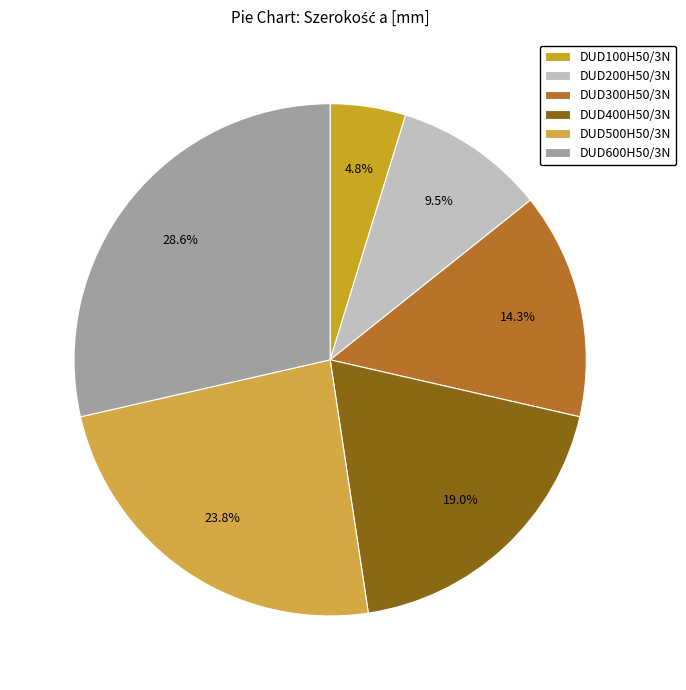

Which category has the biggest portion of the pie?

DUD600H50/3N